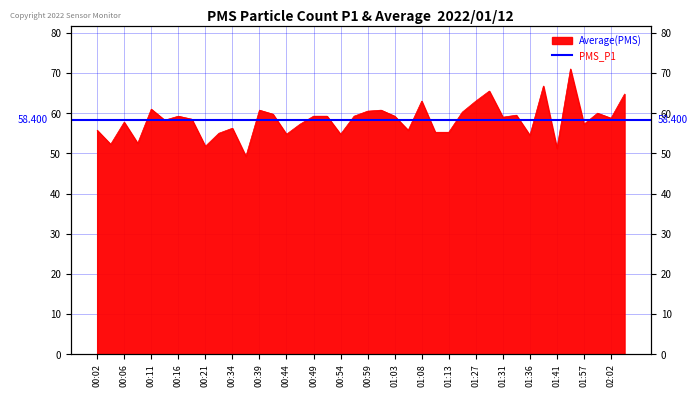

What value does the data have at 00:02?

55.8